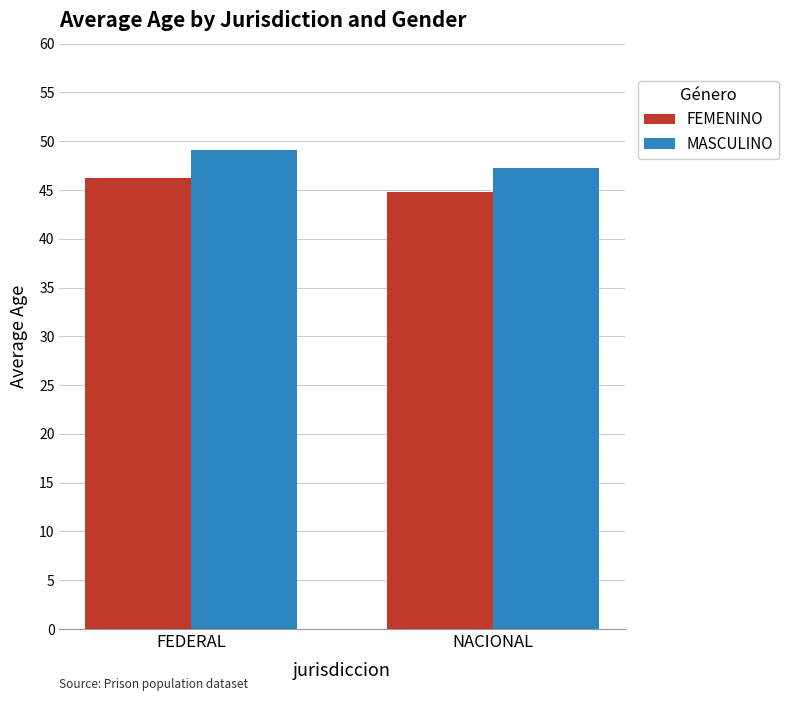

At how many categories does at least one series exceed 46?

2